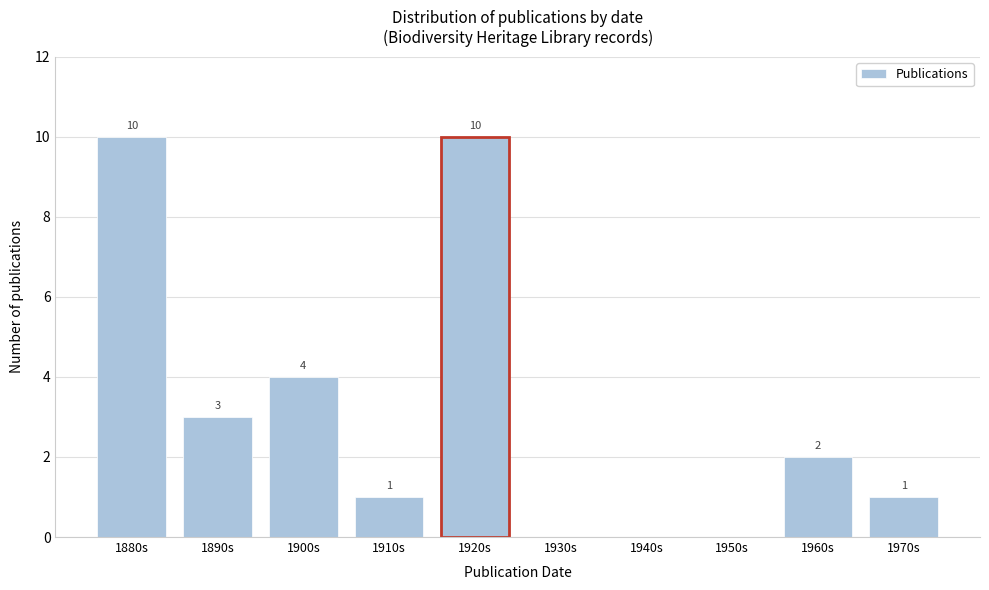

Reading left to right, what are all the values shown in this chart?

1880s=10	1890s=3	1900s=4	1910s=1	1920s=10	1930s=0	1940s=0	1950s=0	1960s=2	1970s=1